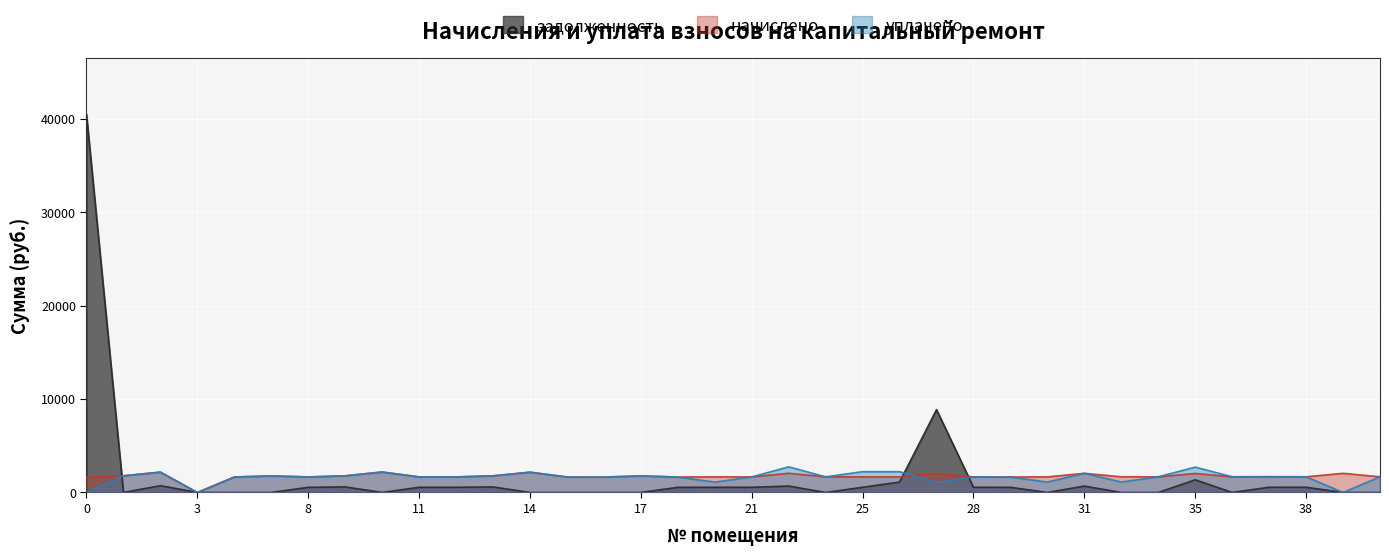

Rank the series by their average value, from lowest to highest.

уплачено, задолженность, начислено